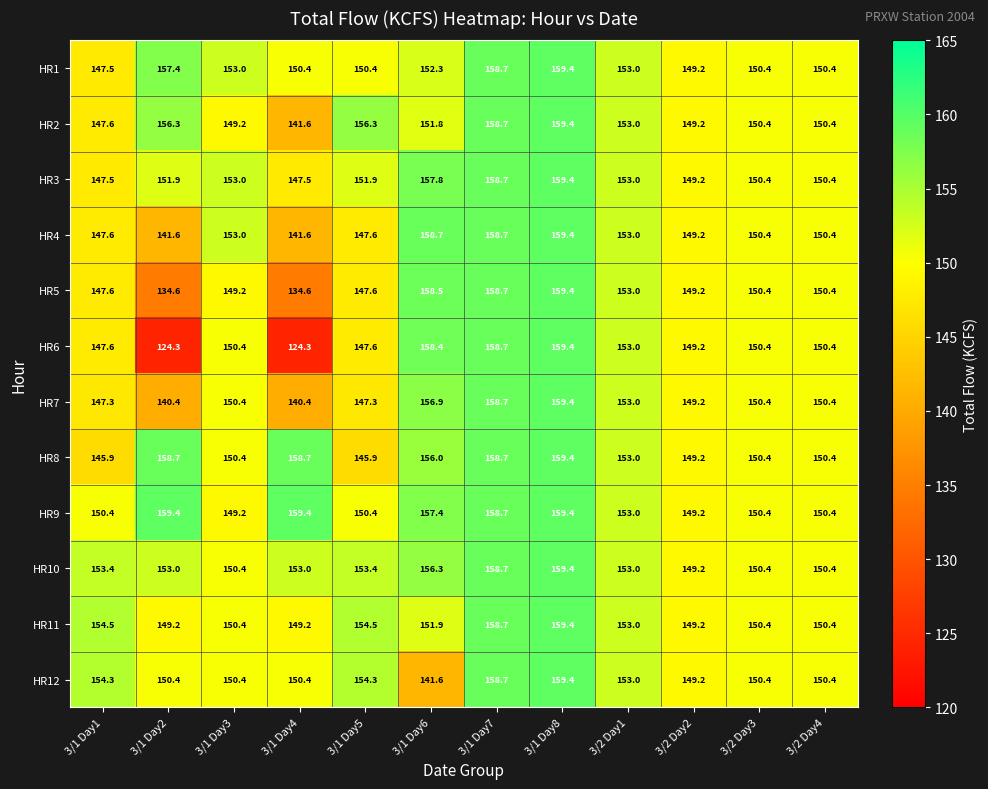

How many series are shown in this chart?

12